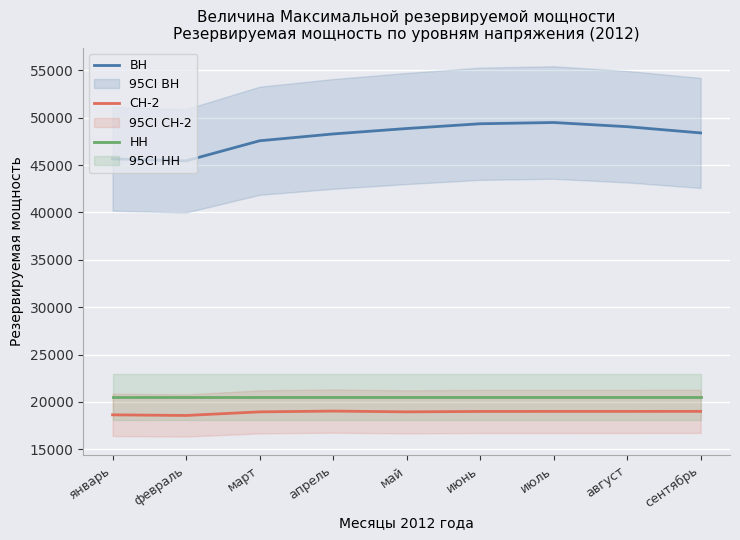

What is the difference between the maximum and minimum values in the ВН series?

4044.9